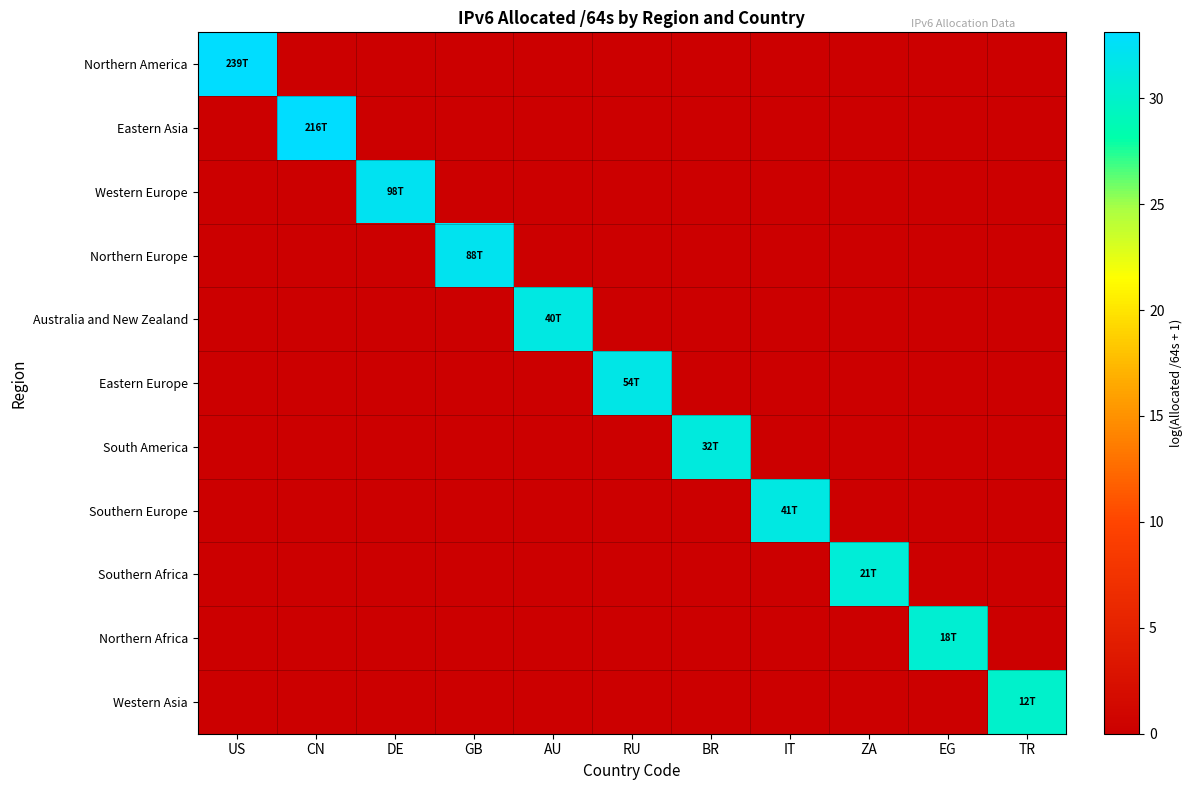

At ZA, list the series in order from smallest to largest.

Northern America, Eastern Asia, Western Europe, Northern Europe, Australia and New Zealand, Eastern Europe, South America, Southern Europe, Northern Africa, Western Asia, Southern Africa